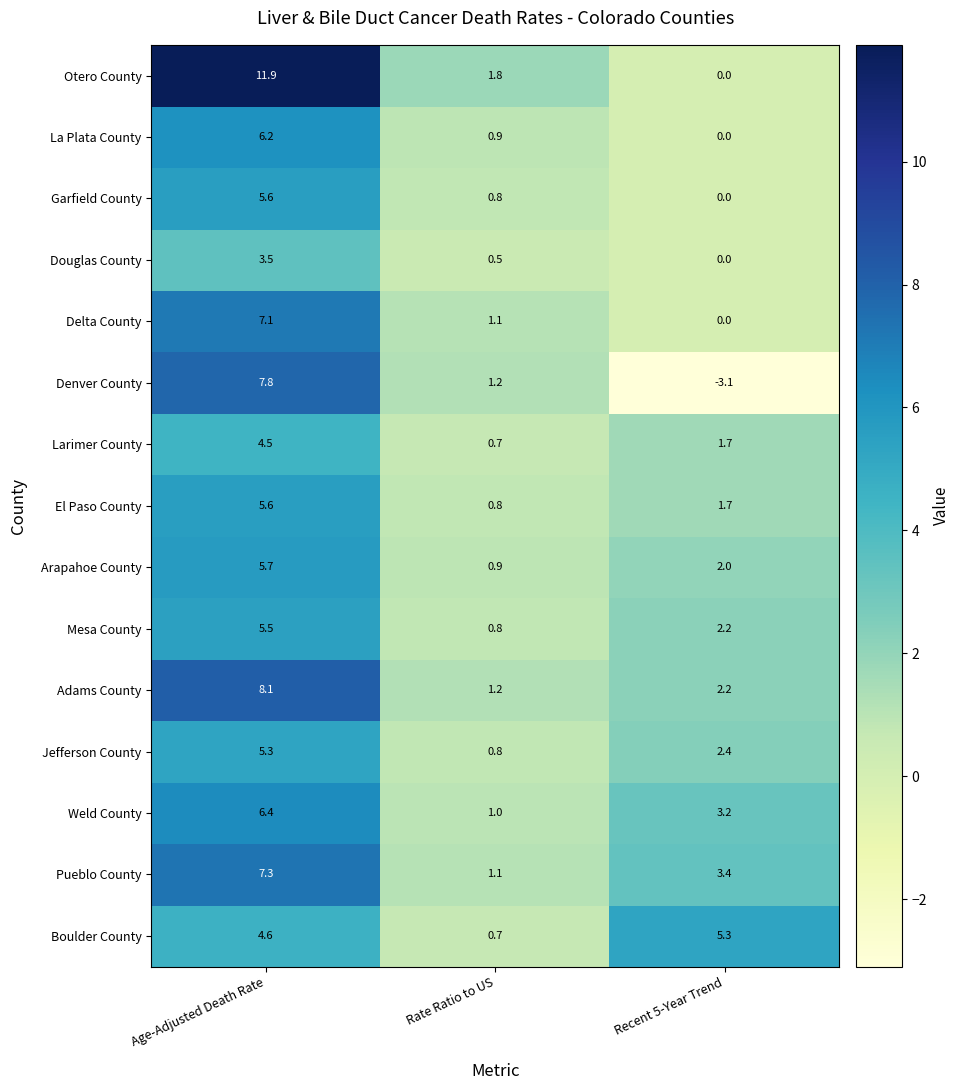

What is the greatest value displayed?

11.9